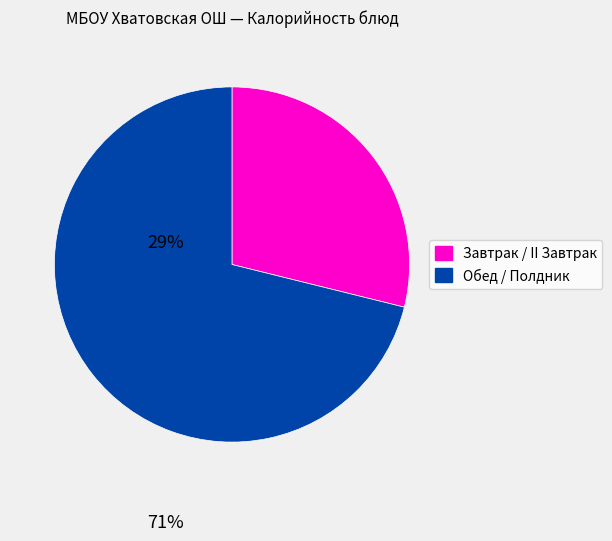

How many segments does this pie chart have?

2